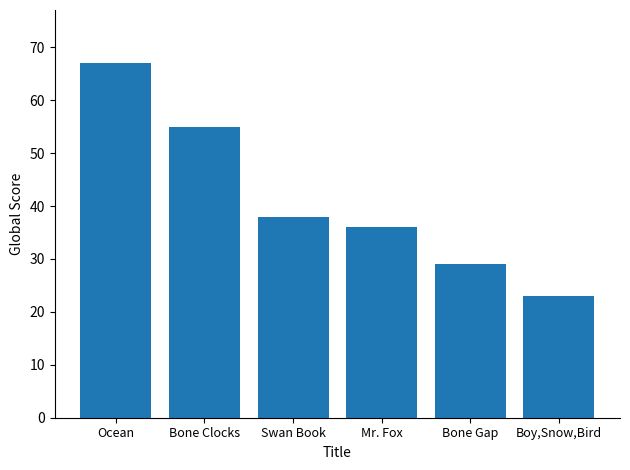

Does the chart contain any negative values?

No